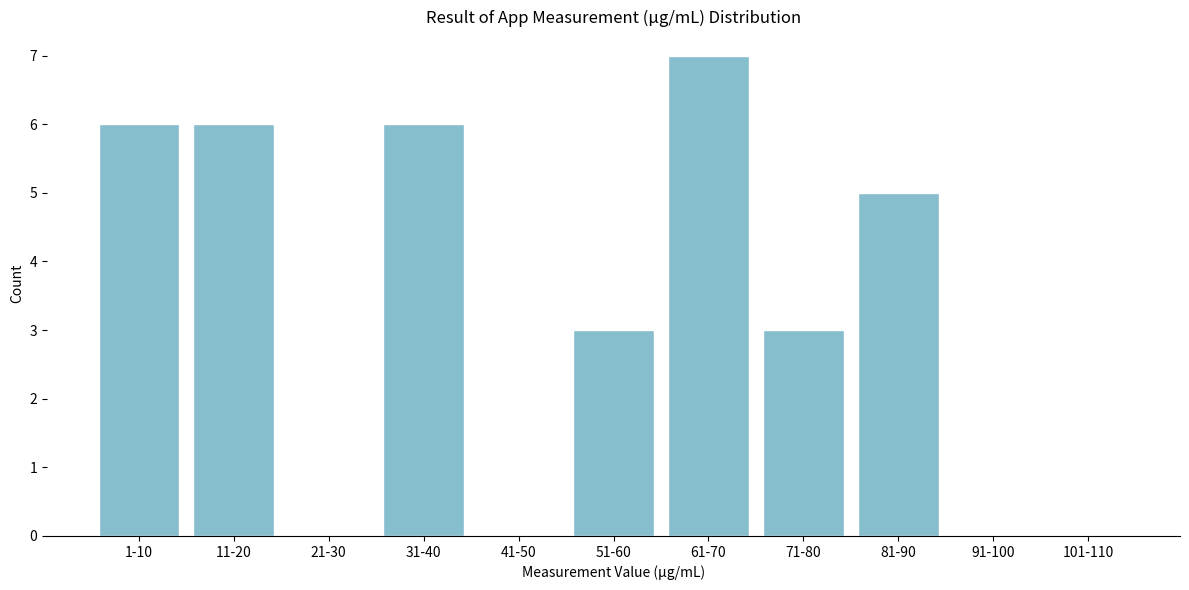

Reading right to left, extract all data points from this chart.

101-110=0	91-100=0	81-90=5	71-80=3	61-70=7	51-60=3	41-50=0	31-40=6	21-30=0	11-20=6	1-10=6